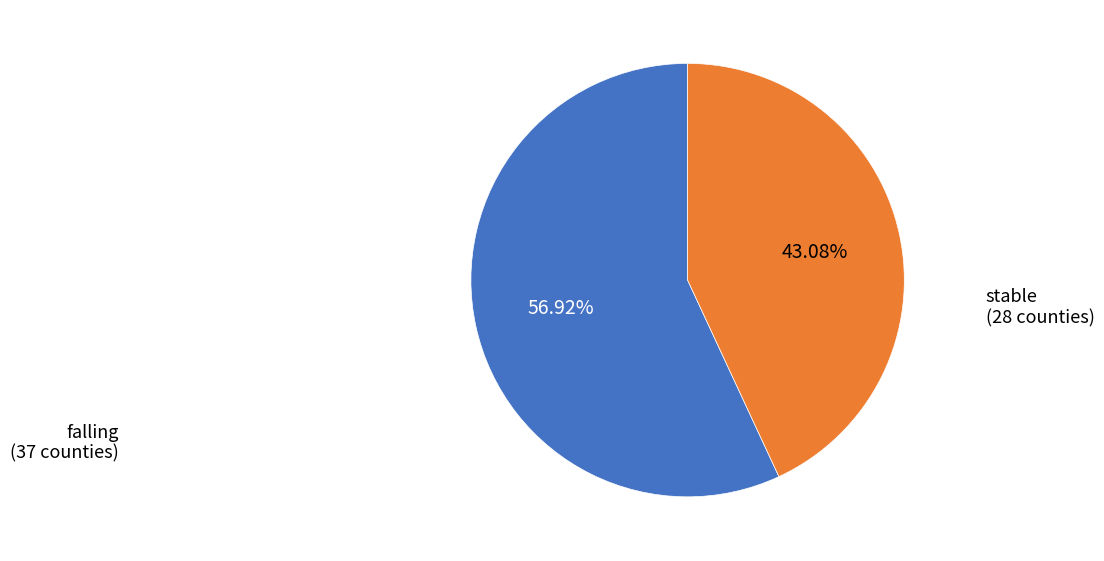

Is there any slice that represents more than half of the pie?

Yes